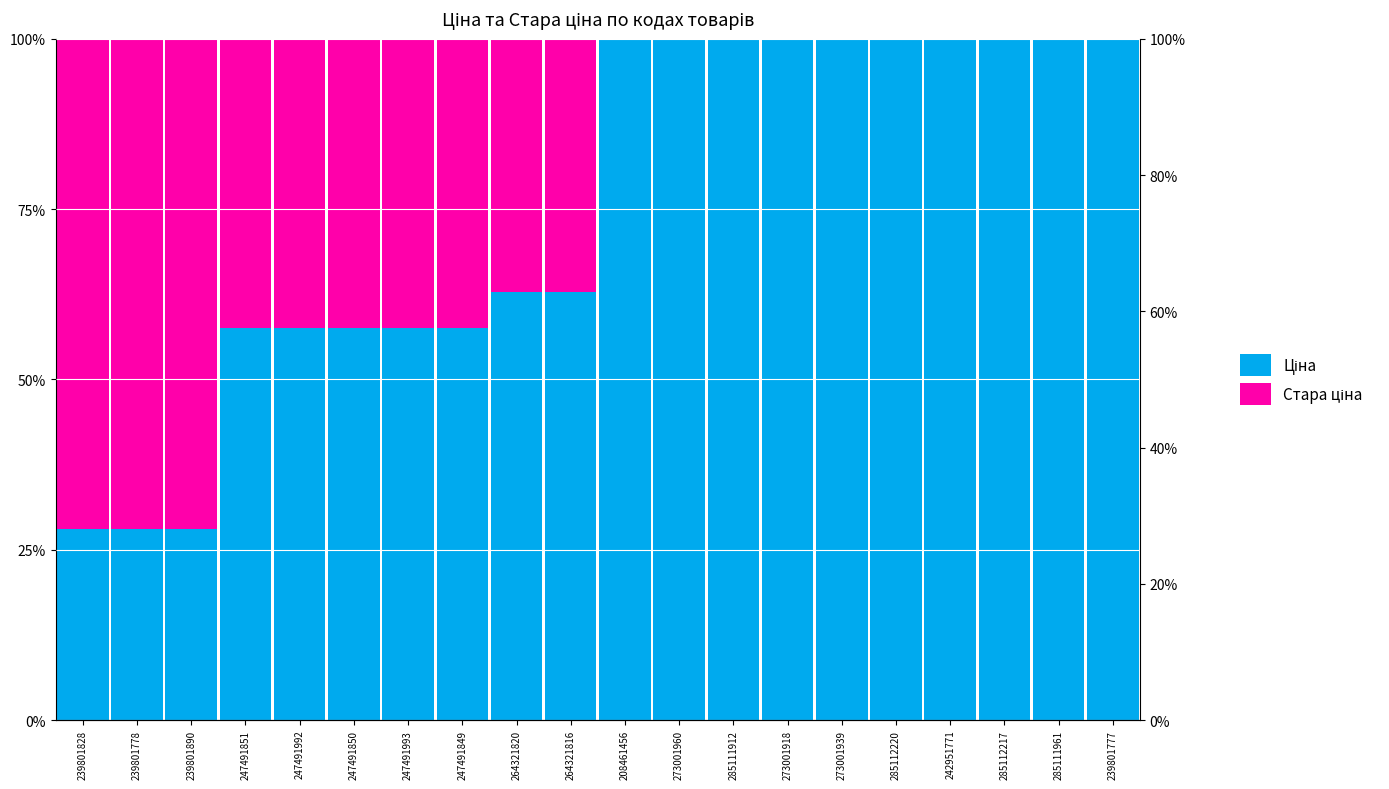

What is the average value of the Стара ціна series?

0.3